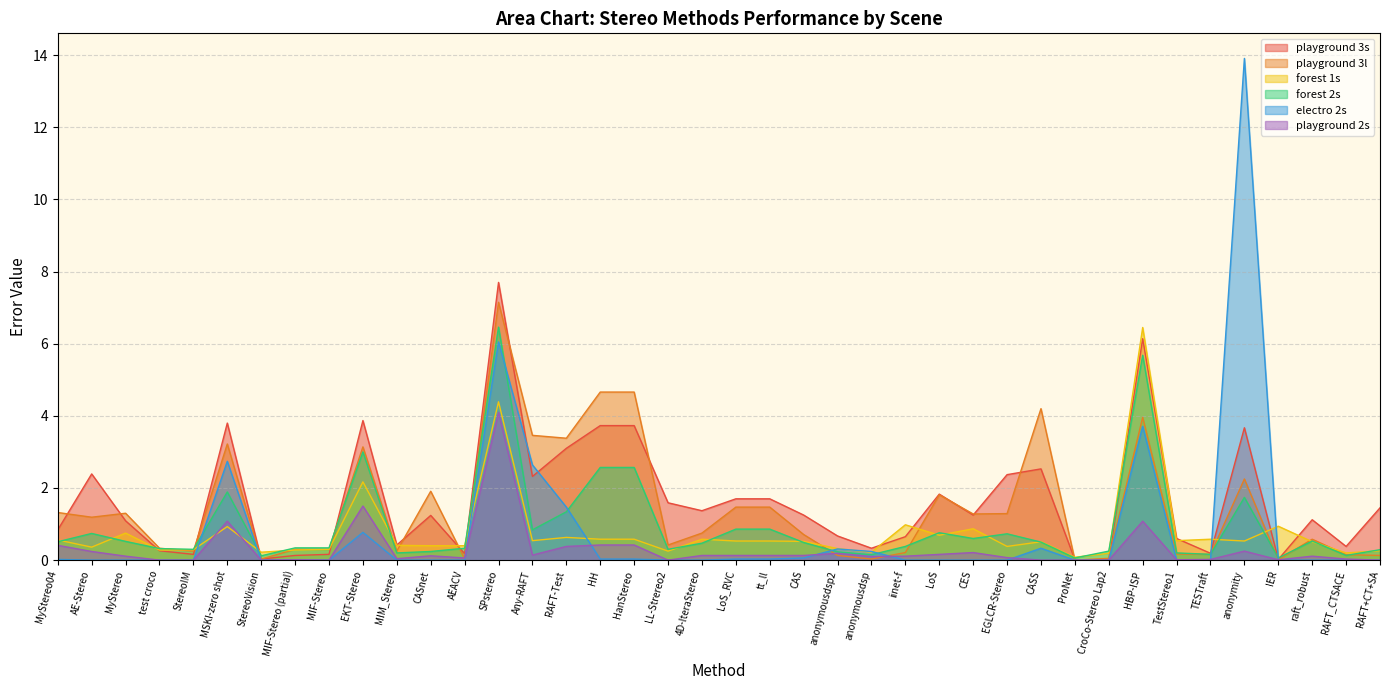

List the series in order of their peak value, lowest first.

playground 2s, forest 1s, forest 2s, playground 3l, playground 3s, electro 2s